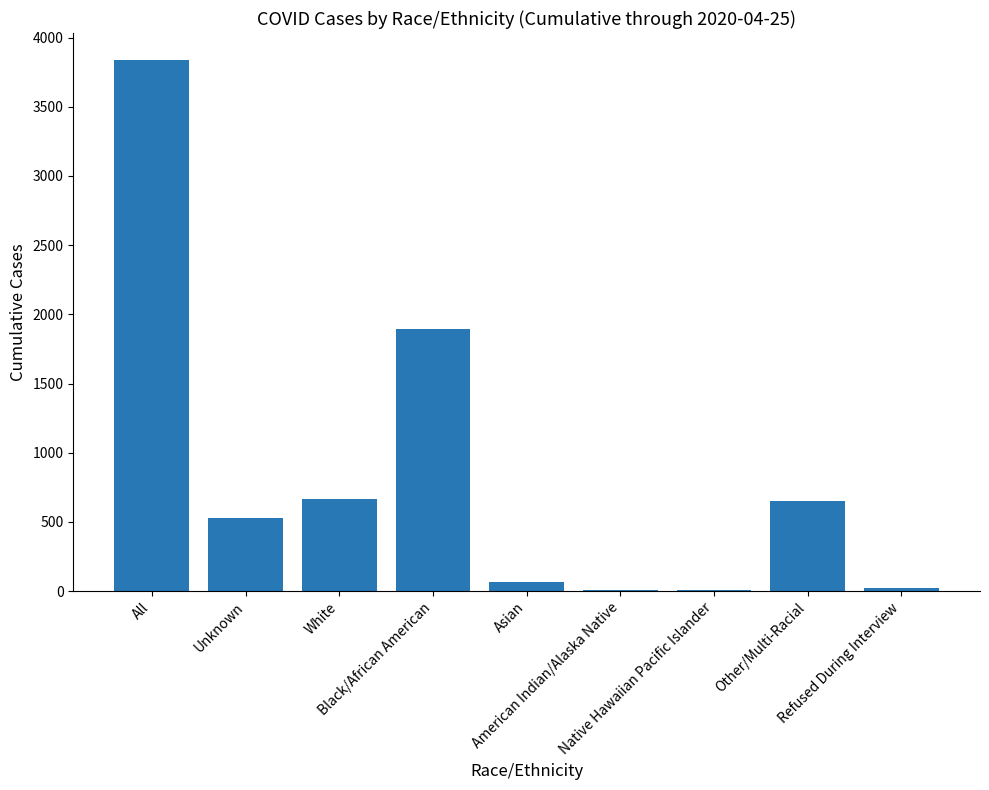

What is the maximum value shown in the chart?

3841